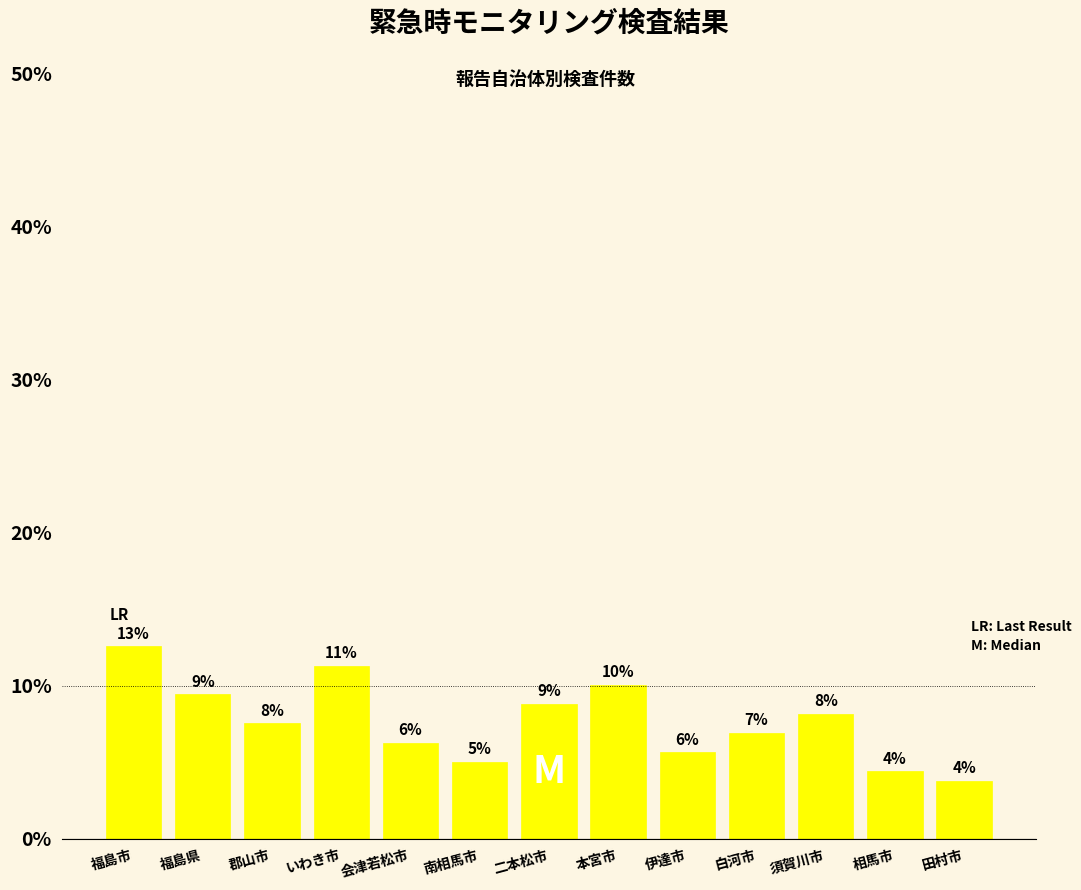

Does the chart contain any negative values?

No